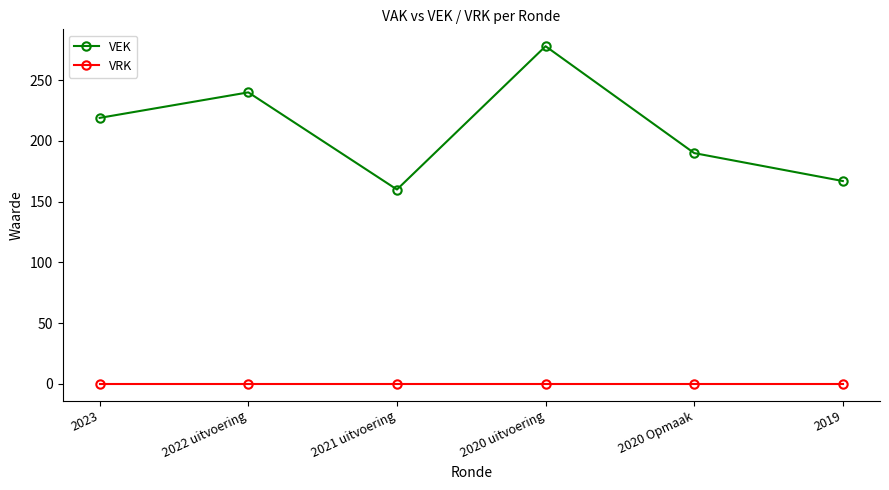

Reading left to right, transcribe all the data shown in this chart.

VEK: 2023=219	2022 uitvoering=240	2021 uitvoering=160	2020 uitvoering=278	2020 Opmaak=190	2019=167
VRK: 2023=0	2022 uitvoering=0	2021 uitvoering=0	2020 uitvoering=0	2020 Opmaak=0	2019=0